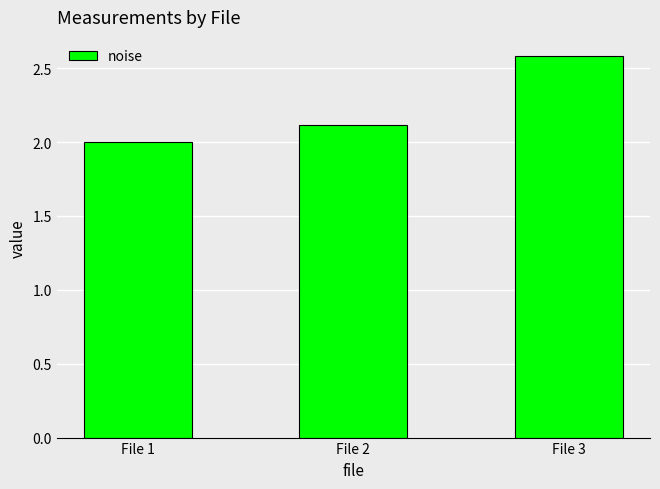

Reading left to right, list all the values displayed in this chart.

2.0	2.1	2.6